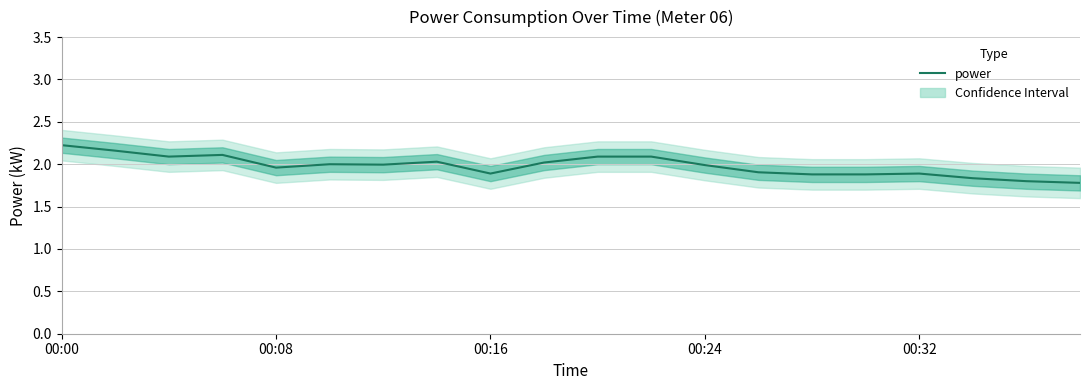

What is the difference between the maximum and minimum values?

0.4